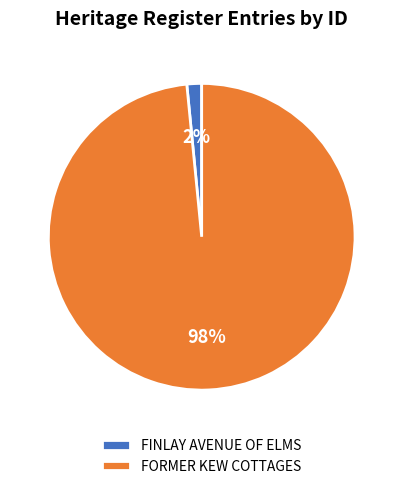

Count the number of slices in the pie.

2